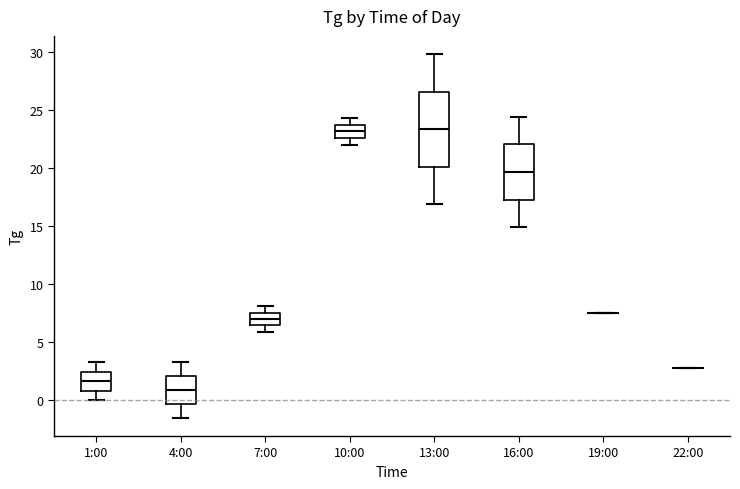

Which box is the tallest, from its lower edge to its upper edge?

13:00